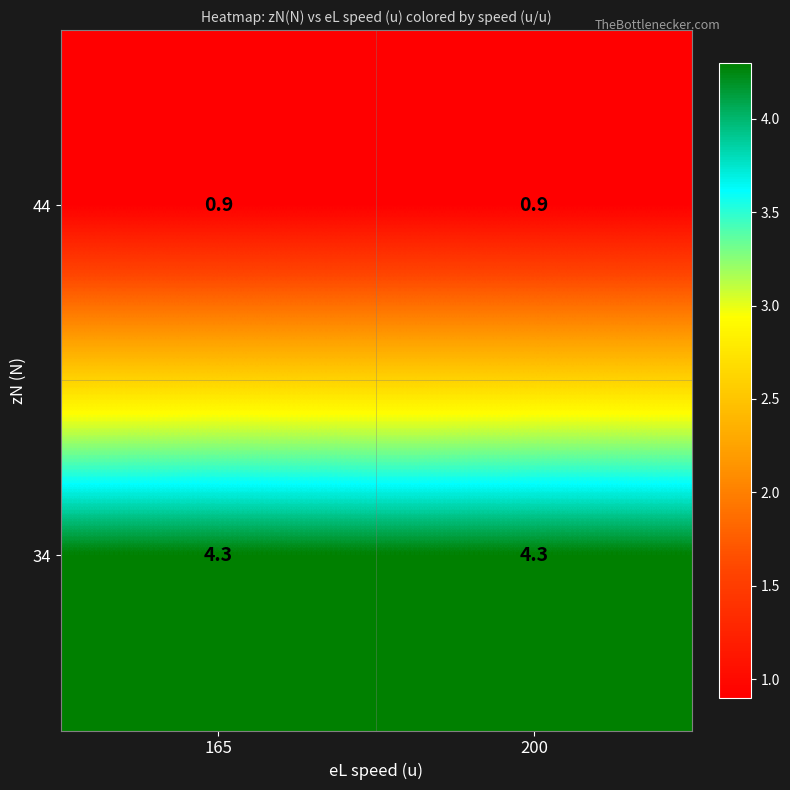

Reading left to right, what are all the values shown in this chart?

44: 165=0.9	200=0.9
34: 165=4.3	200=4.3